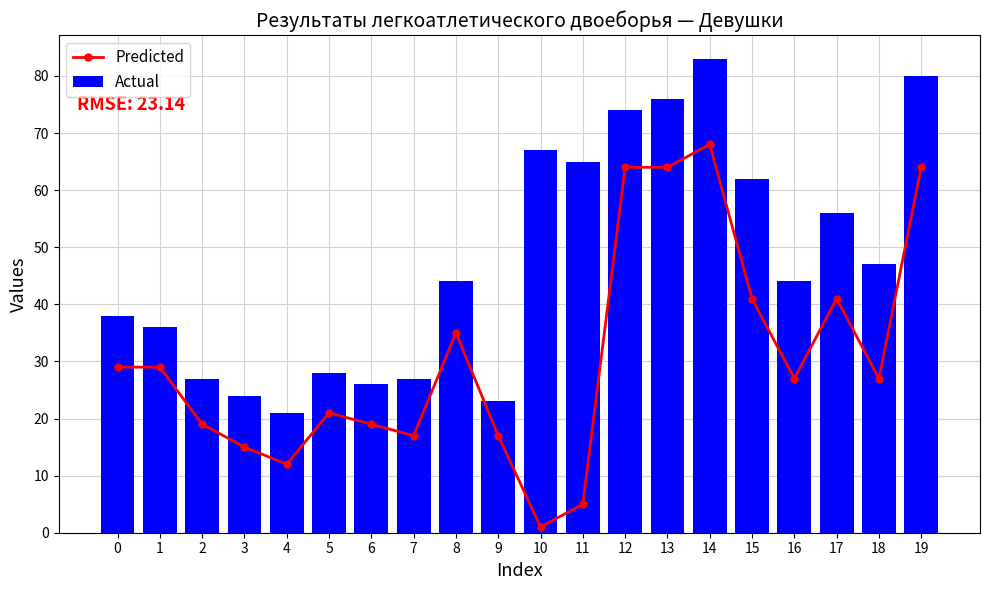

Where does the Actual series first go above 44?

10